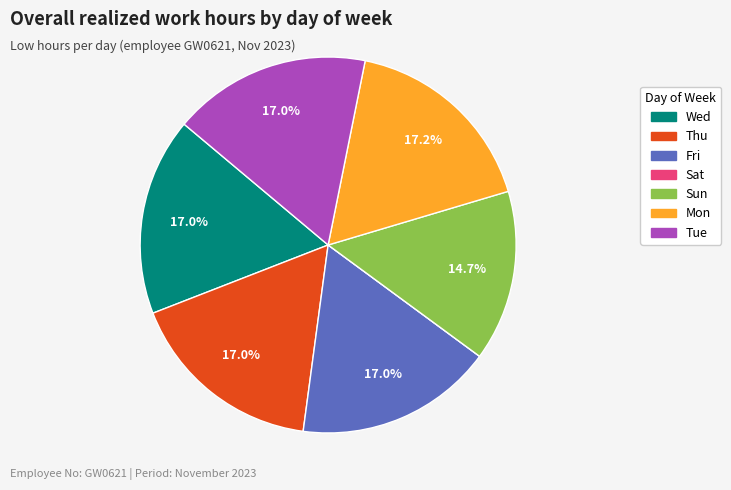

To the nearest percent, what percentage of the pie is Thu?

17%